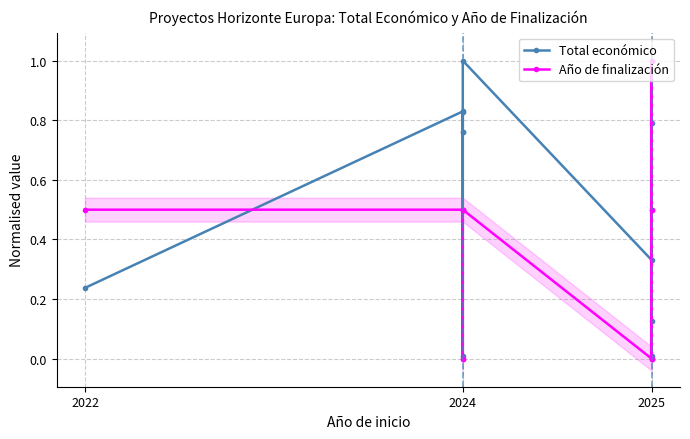

What are all the series names shown in the legend?

Total económico, Año de finalización